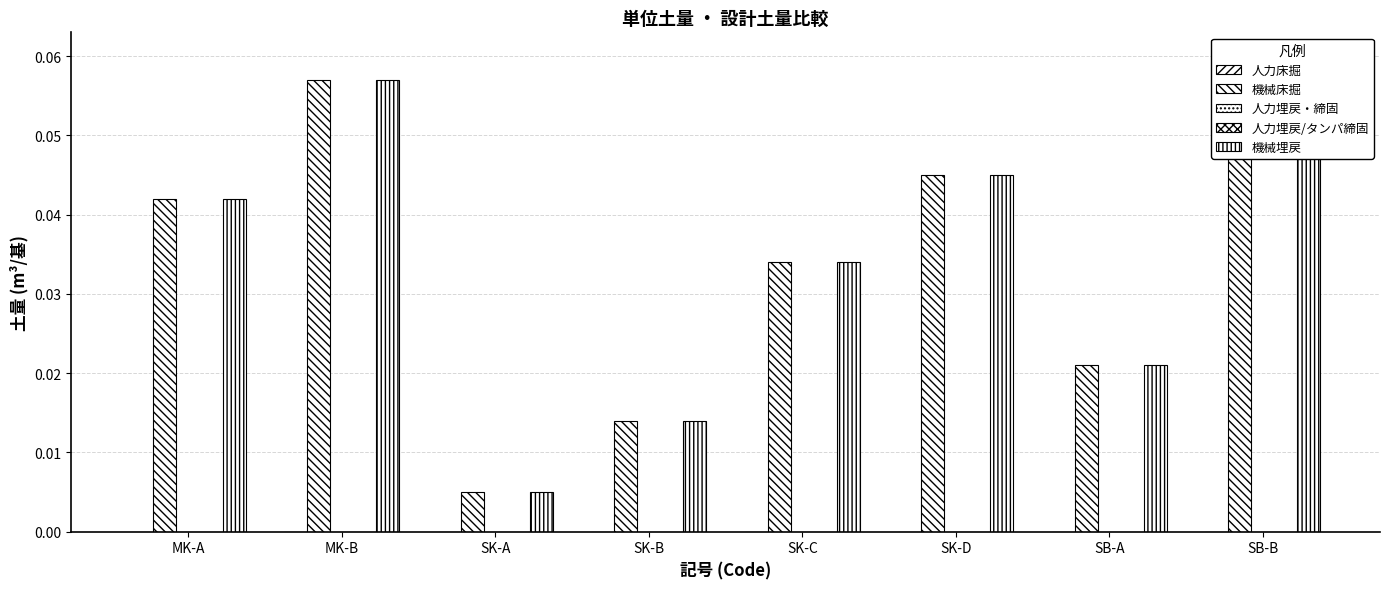

At SK-C, list the series in order from smallest to largest.

人力床掘, 人力埋戻・締固, 人力埋戻/タンパ締固, 機械床掘, 機械埋戻